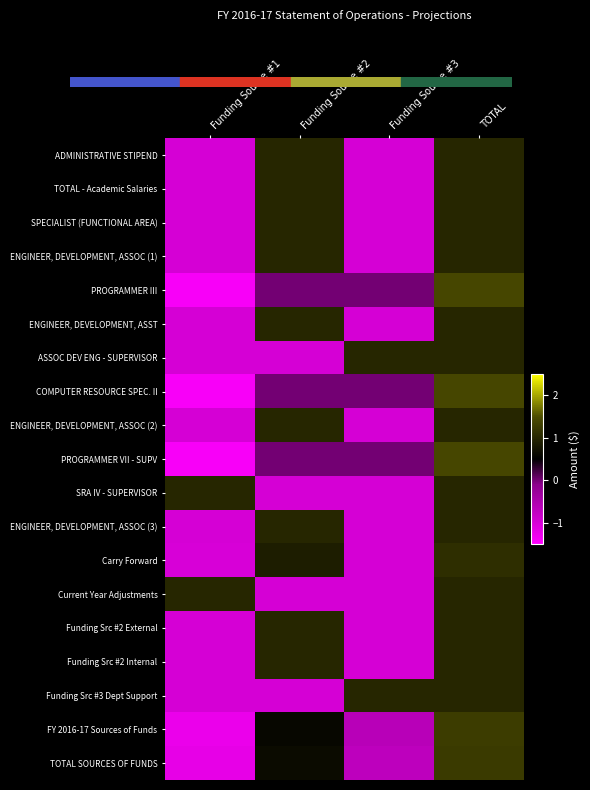

Rank the series by their maximum value, from lowest to highest.

ADMINISTRATIVE STIPEND, TOTAL - Academic Salaries, SPECIALIST (FUNCTIONAL AREA), ENGINEER, DEVELOPMENT, ASSOC (1), ENGINEER, DEVELOPMENT, ASST, ASSOC DEV ENG - SUPERVISOR, ENGINEER, DEVELOPMENT, ASSOC (2), SRA IV - SUPERVISOR, ENGINEER, DEVELOPMENT, ASSOC (3), Current Year Adjustments, Funding Src #2 External, Funding Src #2 Internal, Funding Src #3 Dept Support, Carry Forward, TOTAL SOURCES OF FUNDS, FY 2016-17 Sources of Funds, PROGRAMMER III, COMPUTER RESOURCE SPEC. II, PROGRAMMER VII - SUPV